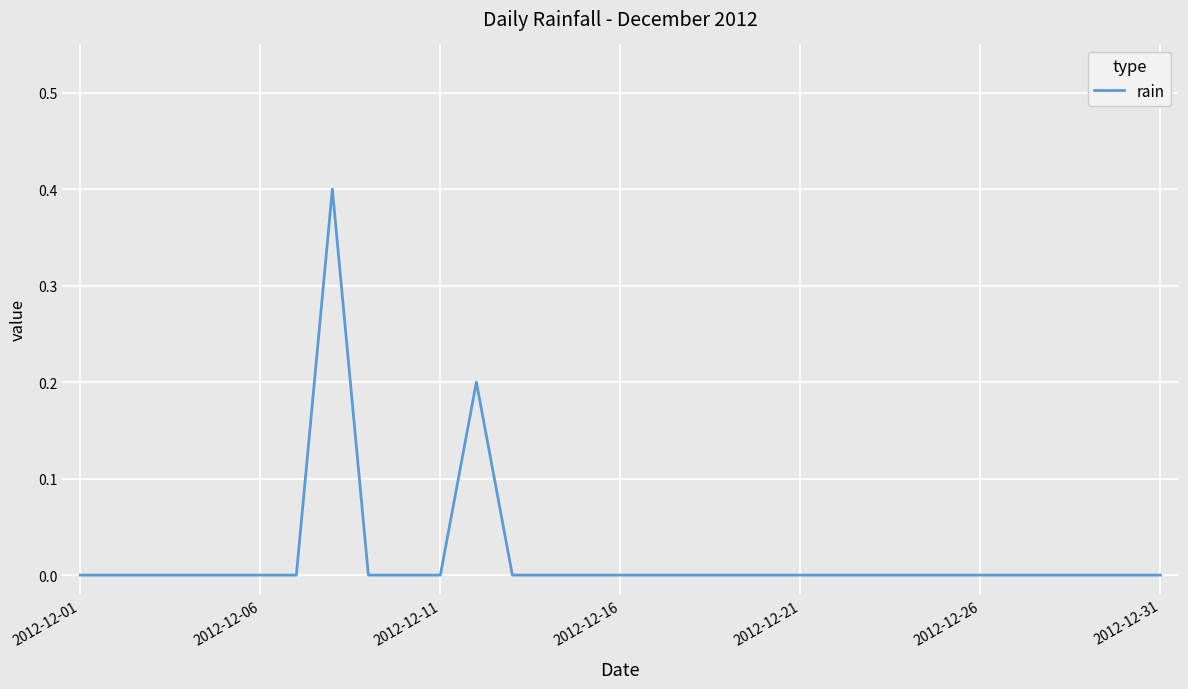

What is the maximum value shown in the chart?

0.4